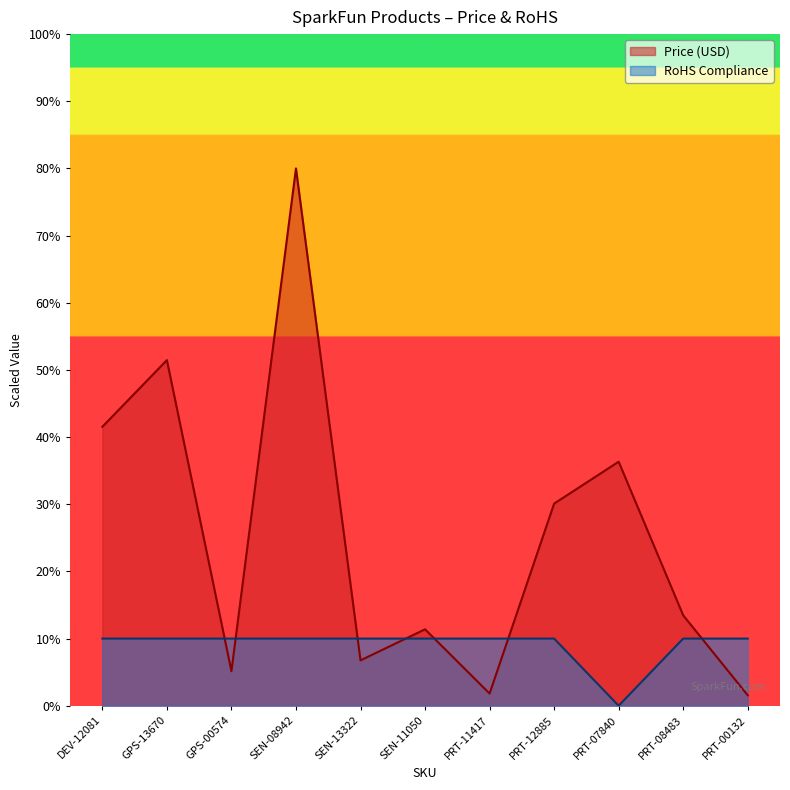

What is the average value of the RoHS Compliance series?

9.1